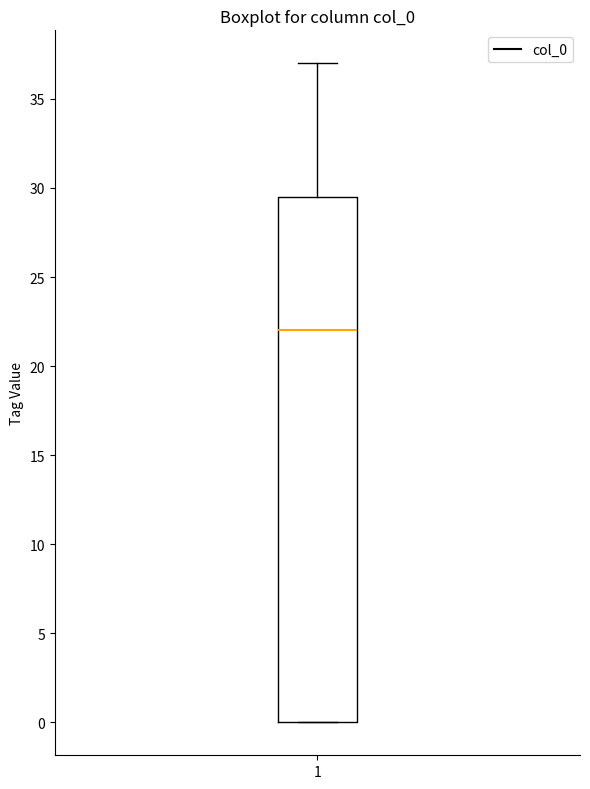

Where is the upper edge of the box at x = 1 on the y-axis? The values are not printed on the chart, so give them approximately, as read against the axis.

29.5